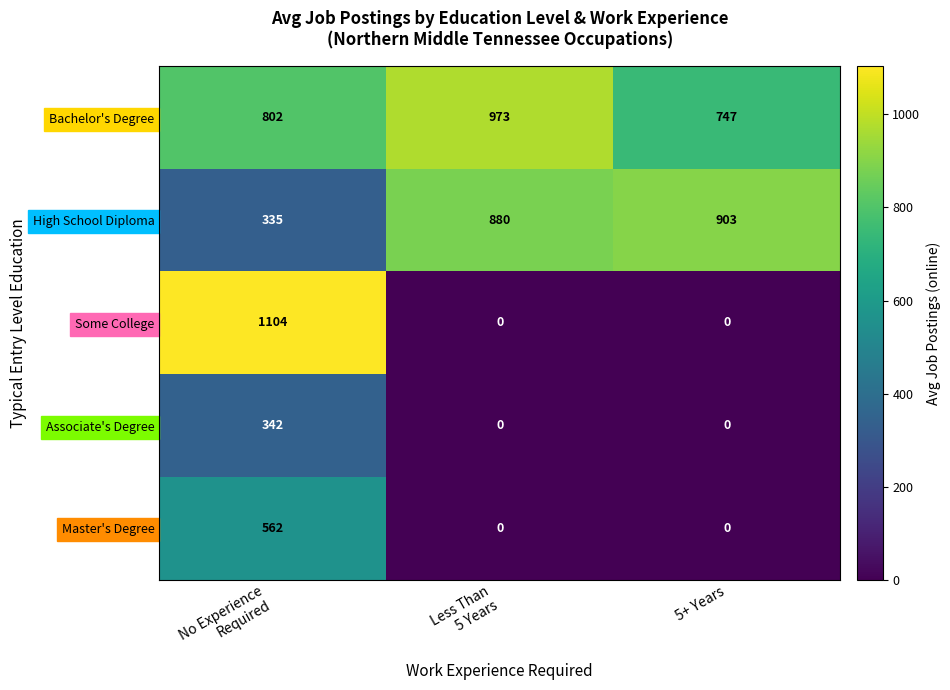

How many series are shown in this chart?

5